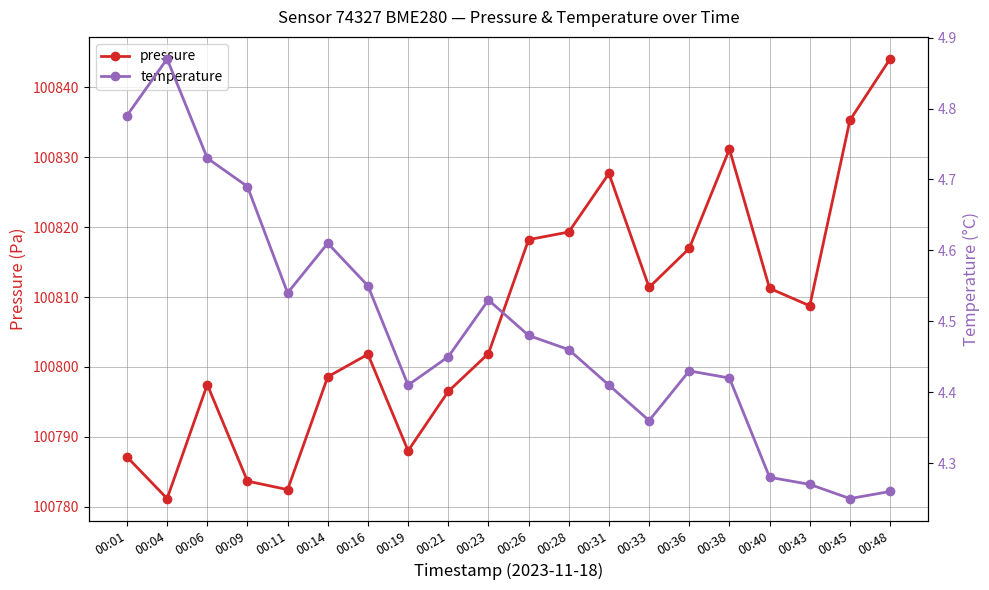

Does the chart have visible grid lines?

Yes